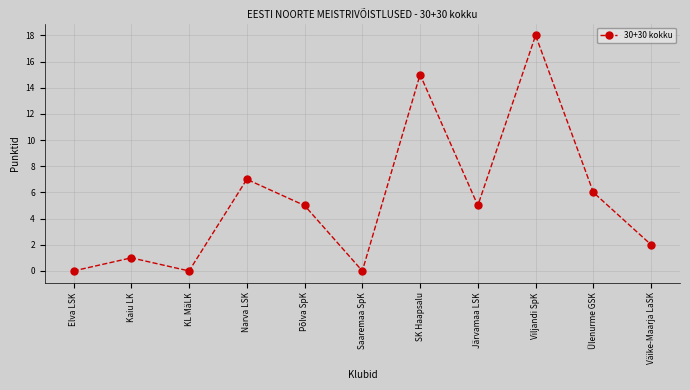

How many lines are shown in the chart?

1